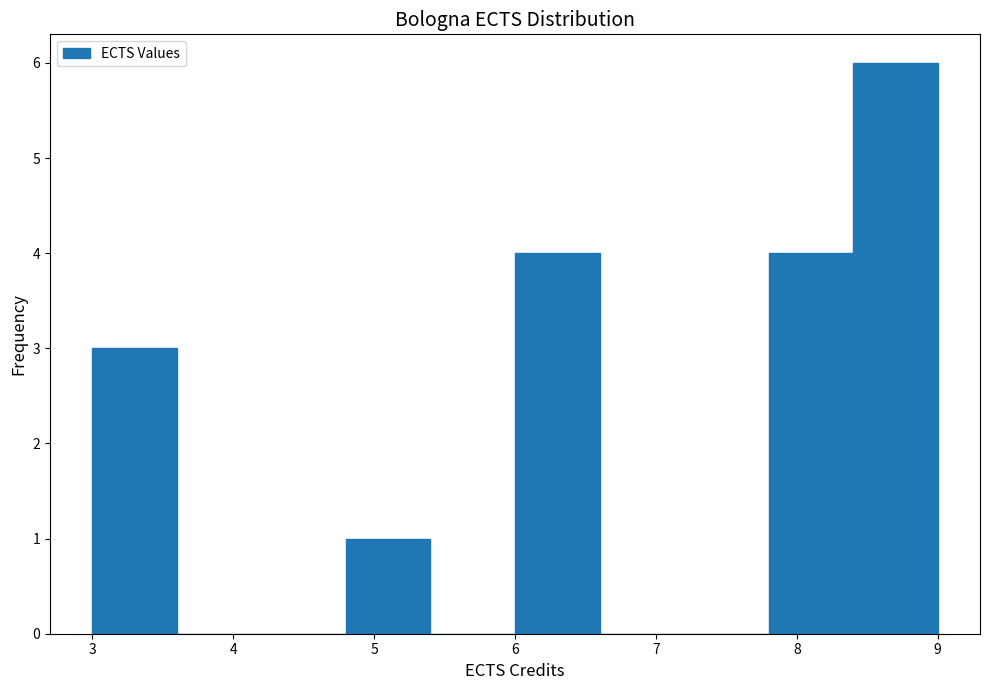

What is the height of the bar covering 7.8 to 8.4 on the x-axis? The values are not printed on the chart, so give them approximately, as read against the axis.

4